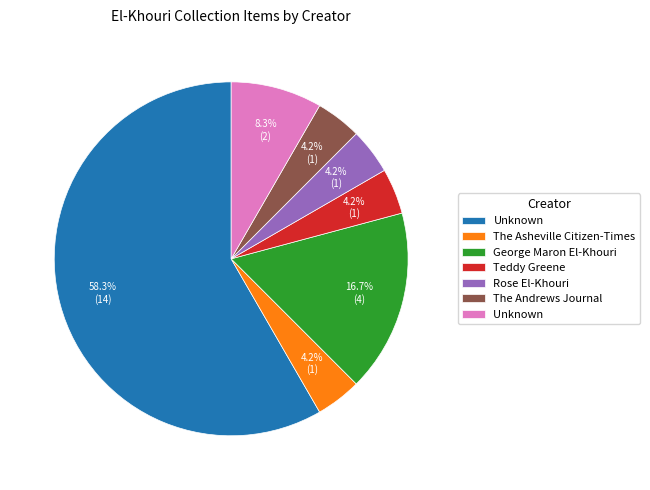

To the nearest percent, what is the average slice percentage?

14%